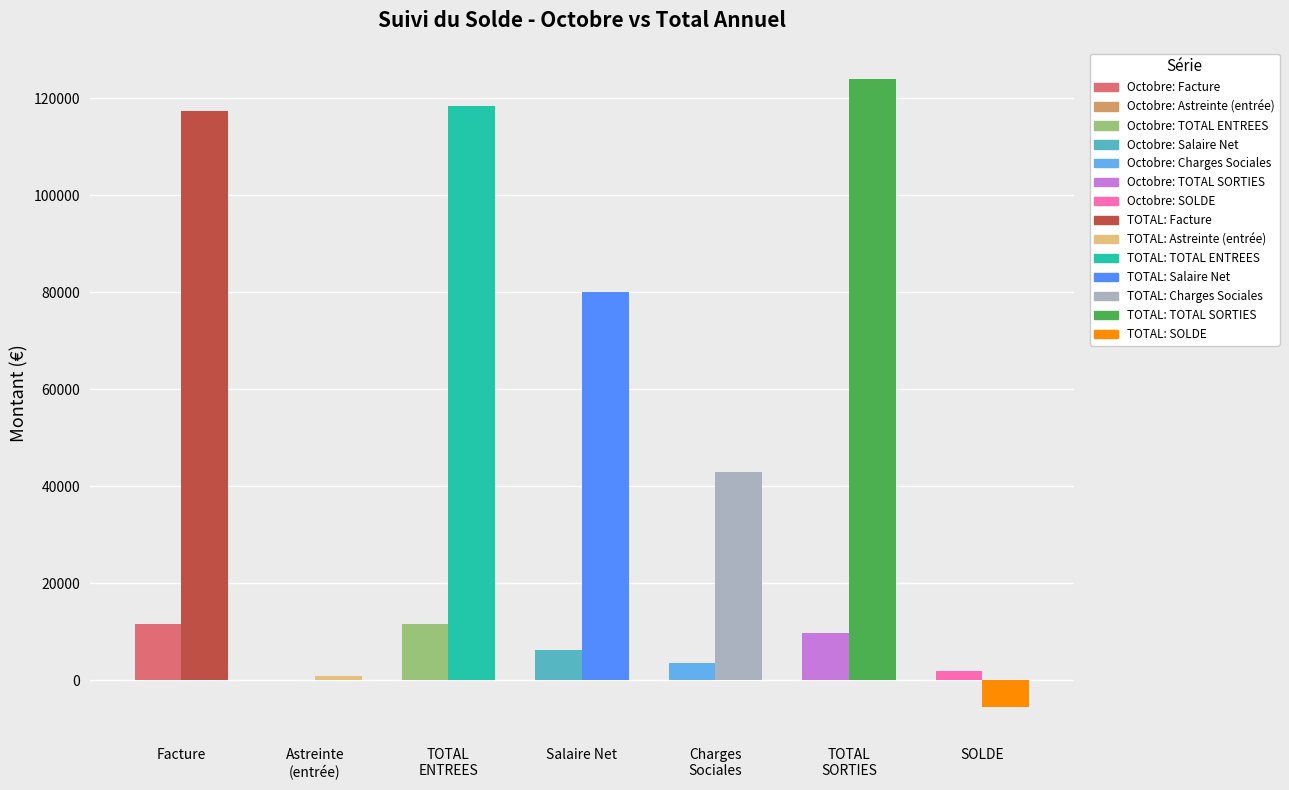

How many values in the TOTAL series exceed 976?

5